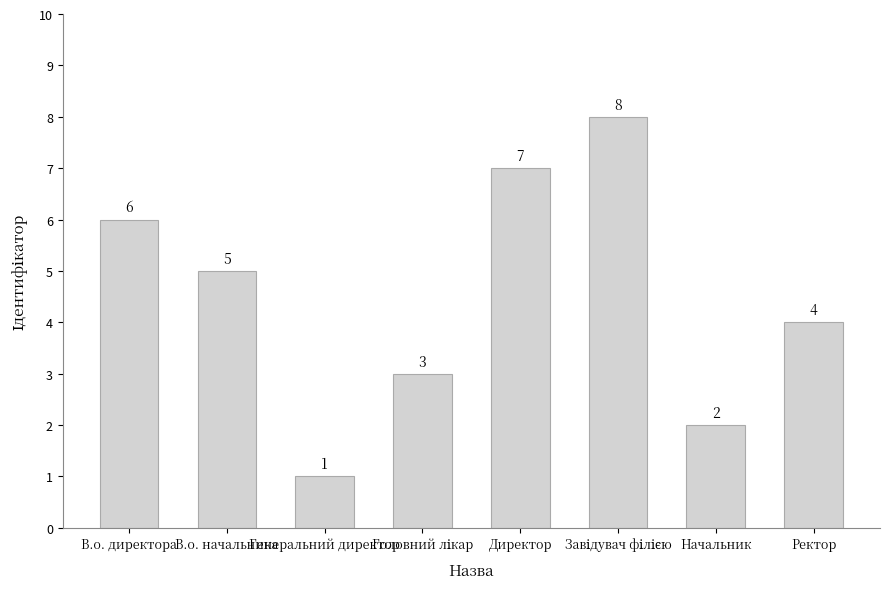

Where is the data nearest to the value 4?

Ректор